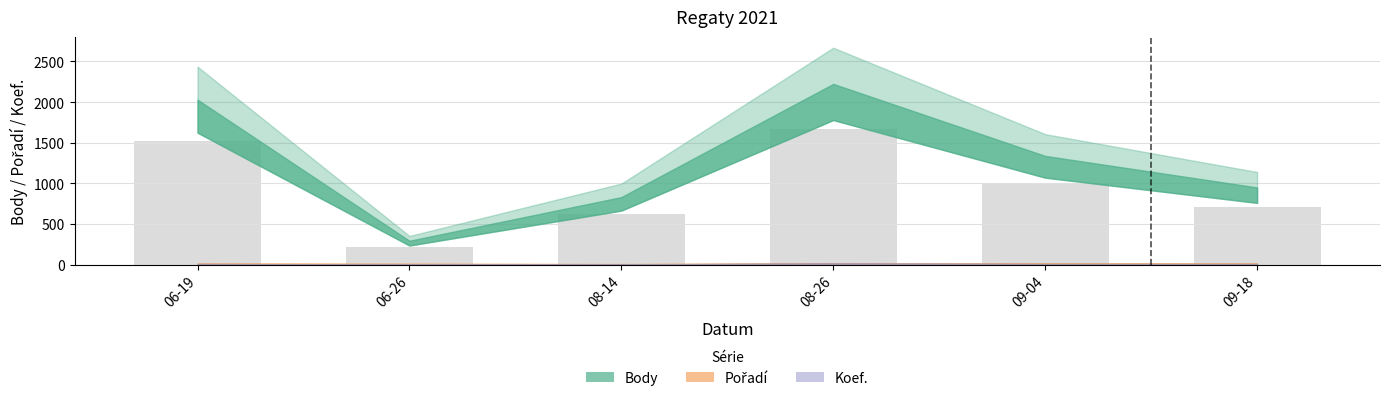

What is the difference between the values at 06-26 and 08-26?

1447.5